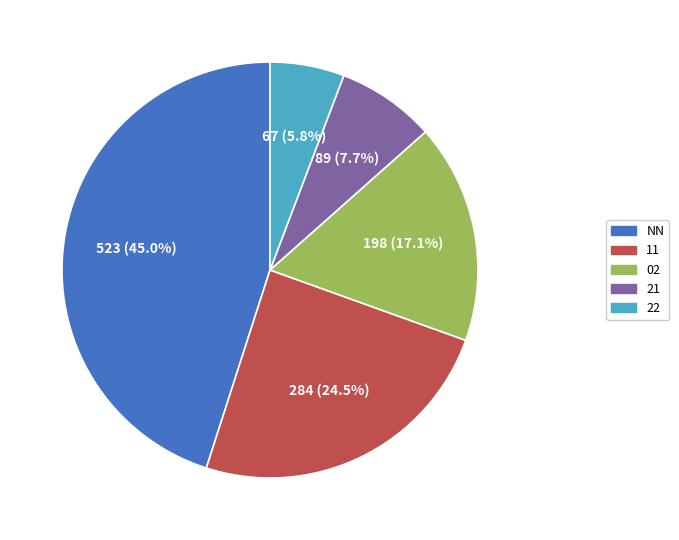

What percentage is NOT represented by 02?

82.9%